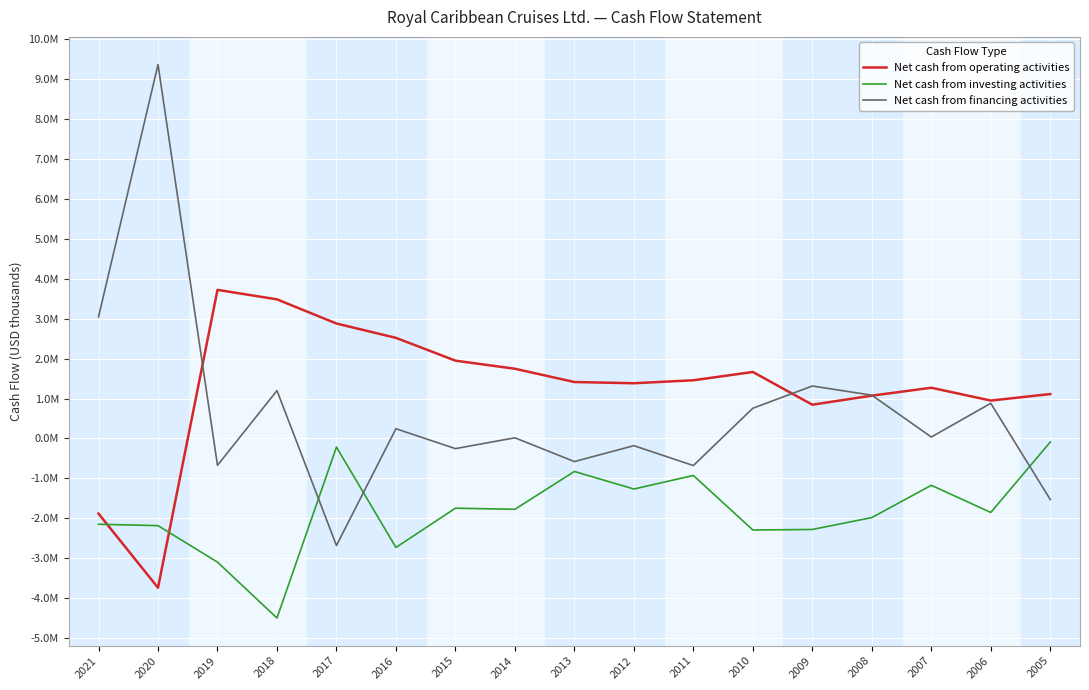

Between 2019 and 2013, which is larger?

2019